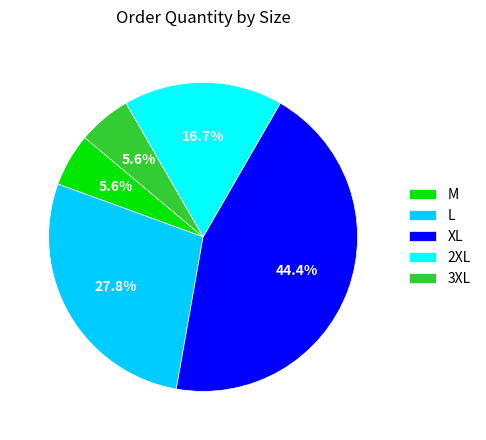

Is 2XL the majority of the pie?

No